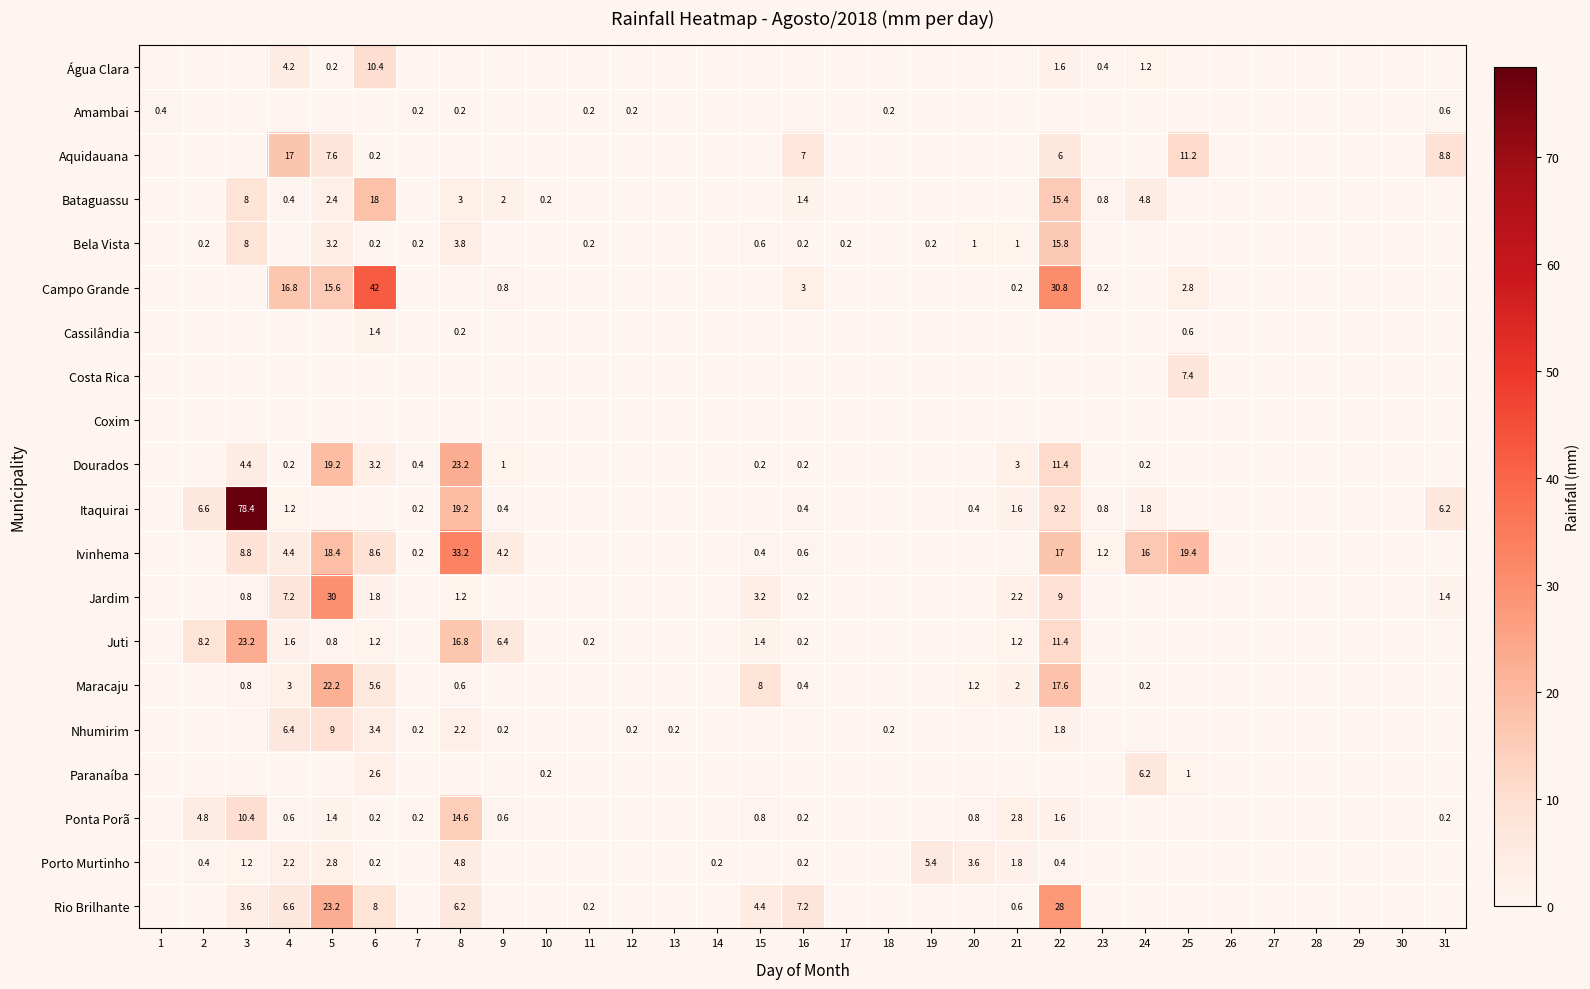

Is the value of Maracaju at 22 greater than the value of Rio Brilhante at 3?

Yes